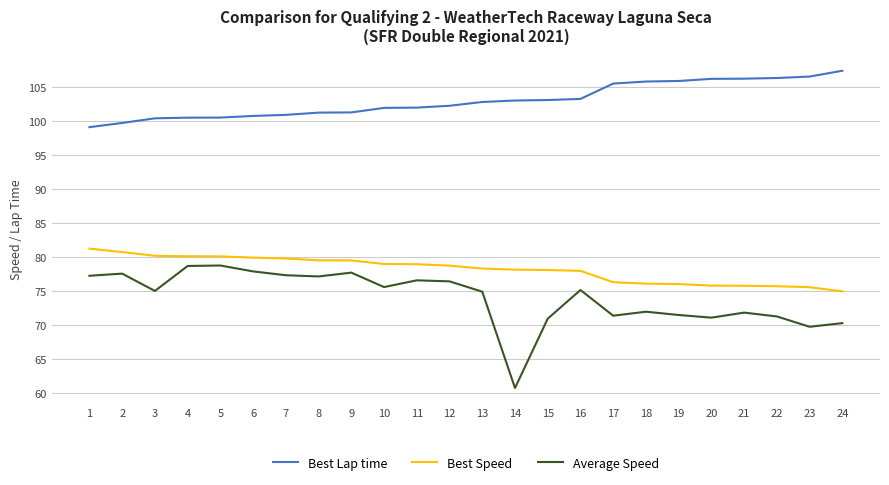

What is the greatest value displayed?

107.4